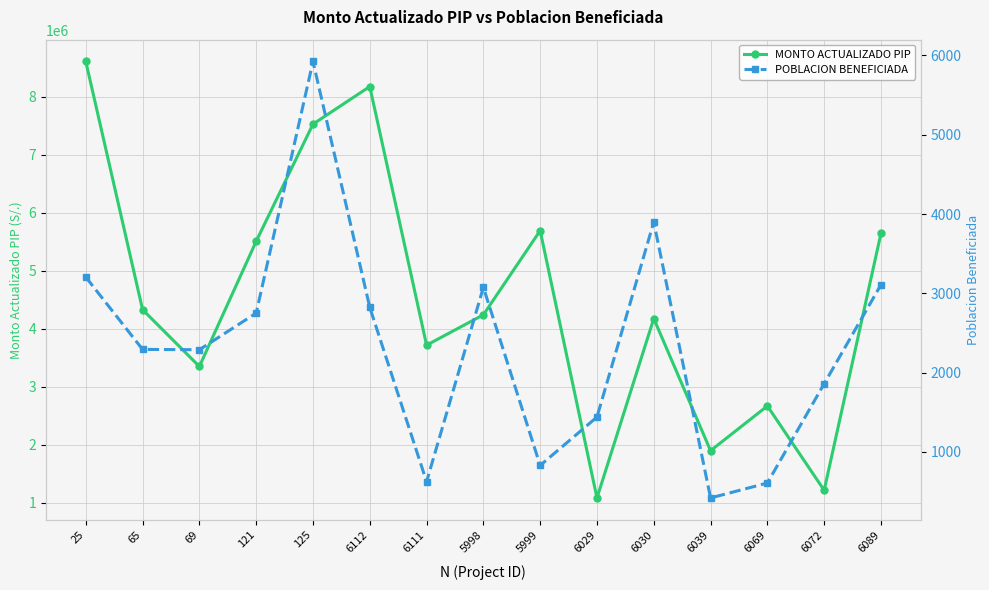

Reading left to right, what are all the values shown in this chart?

MONTO ACTUALIZADO PIP: 8609448.8	4329691.5	3350154.3	5508604.2	7529211.3	8177286.2	3717653.9	4241082.0	5692619.9	1082981.8	4176389.1	1897552.0	2668812.6	1214780.6	5644990.3
POBLACION BENEFICIADA: 3205.0	2293.0	2289.0	2751.0	5924.0	2823.0	625.0	3076.0	830.0	1440.0	3900.0	420.0	608.0	1860.0	3109.0